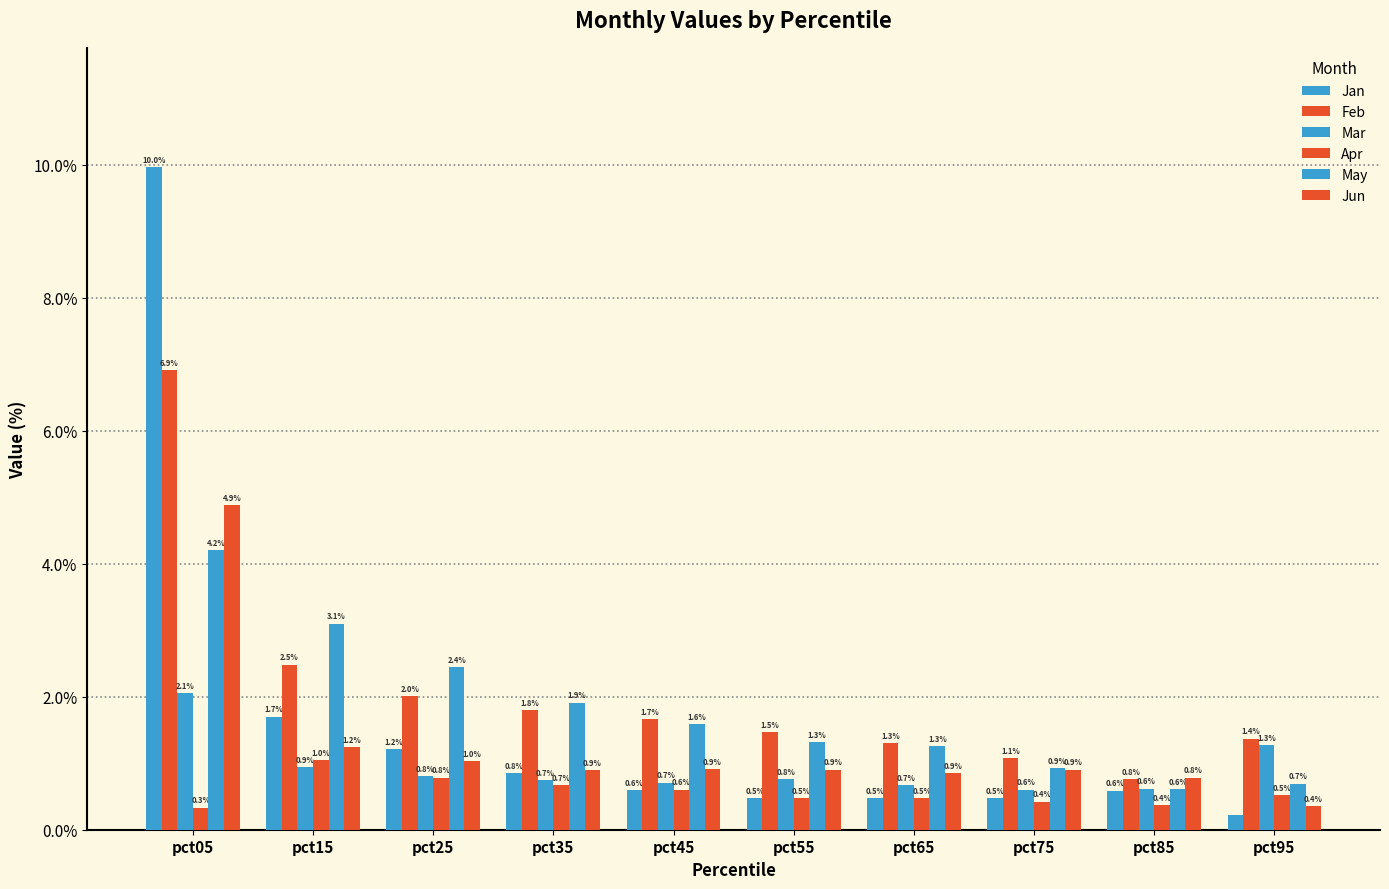

Is it true that Jun equals 1.0 at pct25?

True